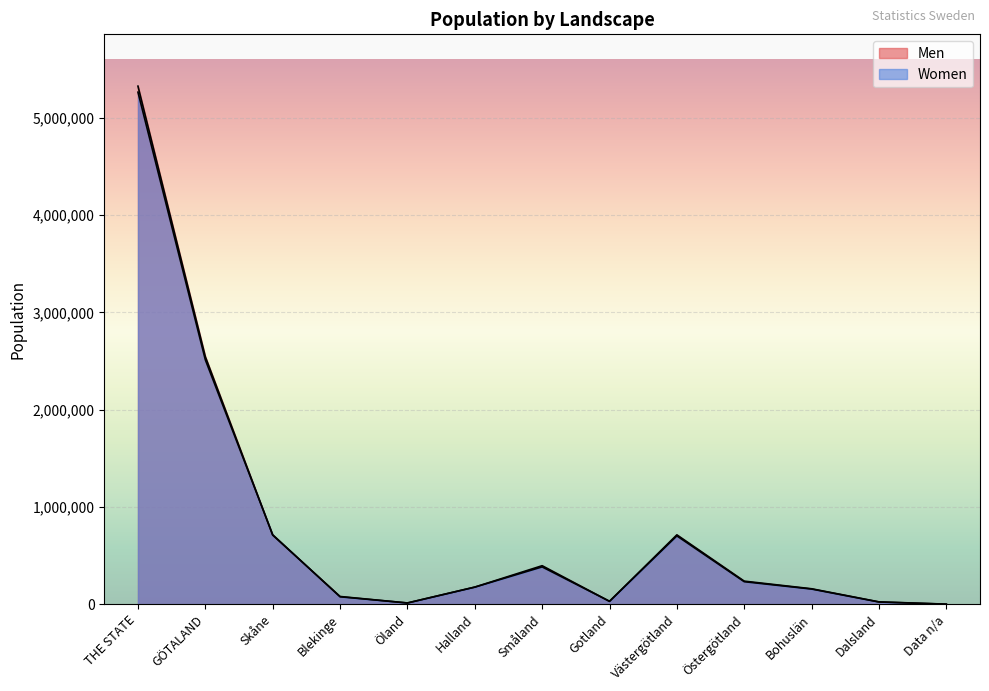

Is it true that Men equals 1567 at Data n/a?

True